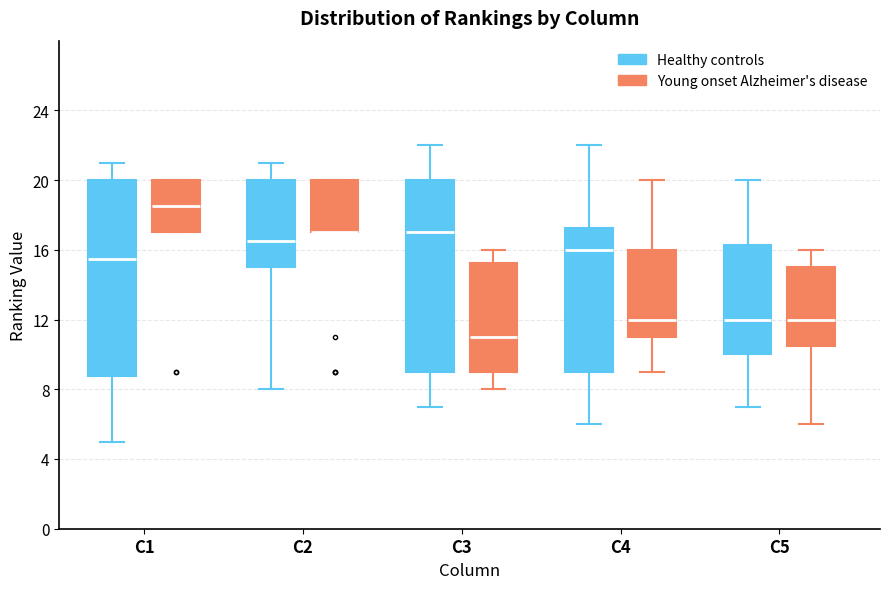

Reading left to right, read every box against the y-axis: the position of its median line, the range the box covers, and the ends of its whiskers. The values are not printed on the chart, so give them approximately, as read against the axis.

C1 (Healthy controls): median 15.5, box 9.0 to 20.0, whiskers 5.0 to 21.0
C1 (Young onset Alzheimer's disease): median 18.5, box 17.0 to 20.0, whiskers 17.0 to 20.0
C2 (Healthy controls): median 16.5, box 15.0 to 20.0, whiskers 8.0 to 21.0
C2 (Young onset Alzheimer's disease): median 17.0 (drawn on the box's lower edge), box 17.0 to 20.0, whiskers 17.0 to 20.0
C3 (Healthy controls): median 17.0, box 9.0 to 20.0, whiskers 7.0 to 22.0
C3 (Young onset Alzheimer's disease): median 11.0, box 9.0 to 15.5, whiskers 8.0 to 16.0
C4 (Healthy controls): median 16.0, box 9.0 to 17.5, whiskers 6.0 to 22.0
C4 (Young onset Alzheimer's disease): median 12.0, box 11.0 to 16.0, whiskers 9.0 to 20.0
C5 (Healthy controls): median 12.0, box 10.0 to 16.5, whiskers 7.0 to 20.0
C5 (Young onset Alzheimer's disease): median 12.0, box 10.5 to 15.0, whiskers 6.0 to 16.0